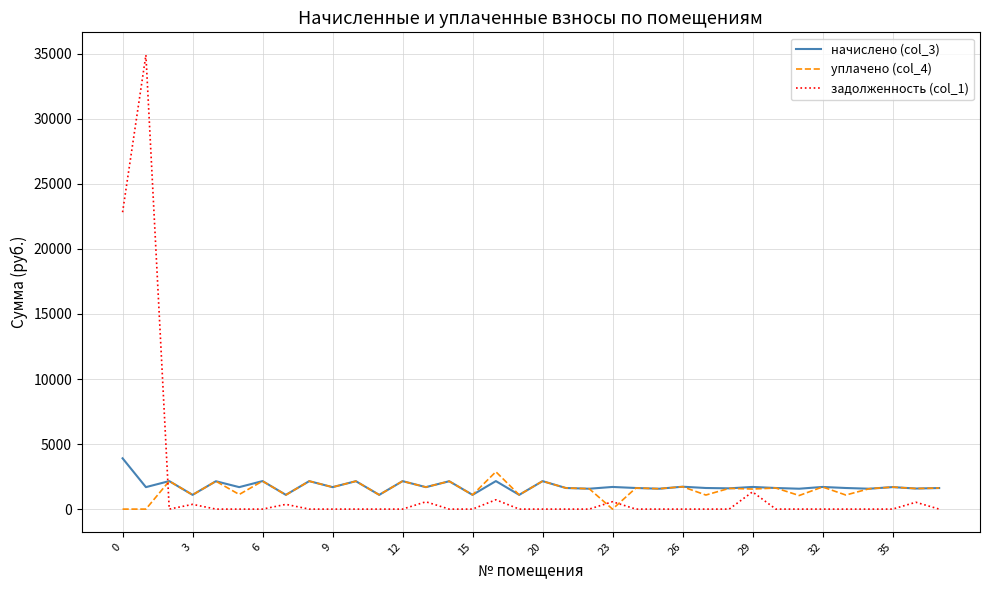

What is the highest value of the уплачено (col_4) series?

2871.0